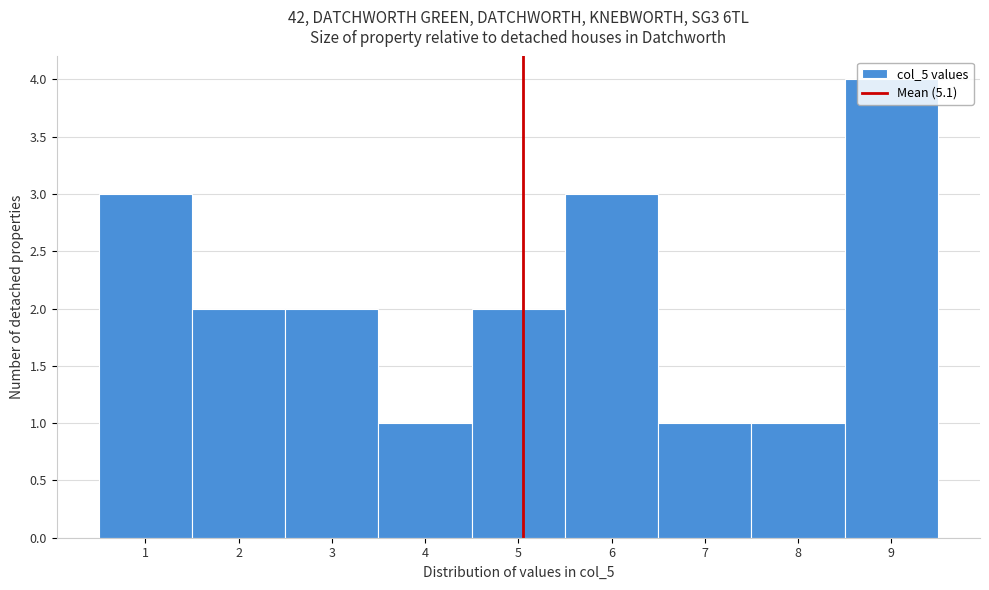

What is the height of the bar covering 0.5 to 1.5 on the x-axis? The values are not printed on the chart, so give them approximately, as read against the axis.

3